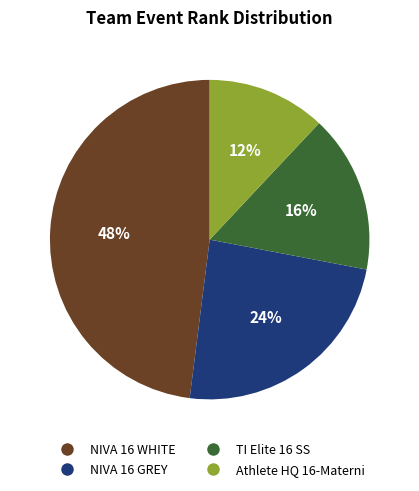

Rank the categories by value from lowest to highest.

Athlete HQ 16-Materni, TI Elite 16 SS, NIVA 16 GREY, NIVA 16 WHITE